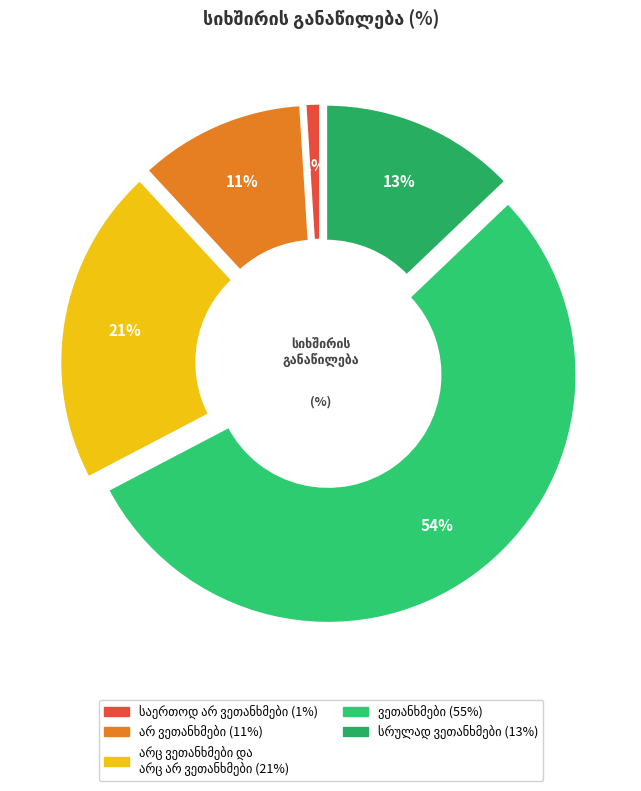

Approximately how many times larger is the value at ვეთანხმები compared to არ ვეთანხმები?

5.0